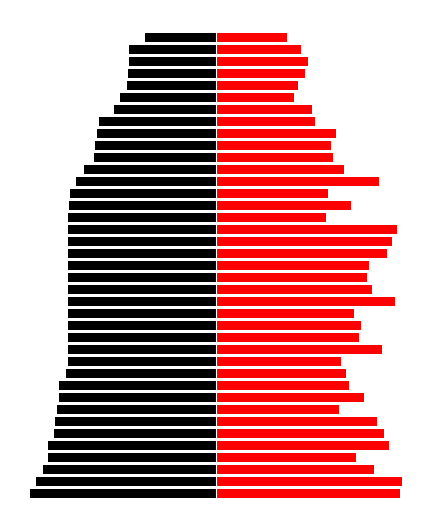

Which has a higher value, 18 or 27?

27